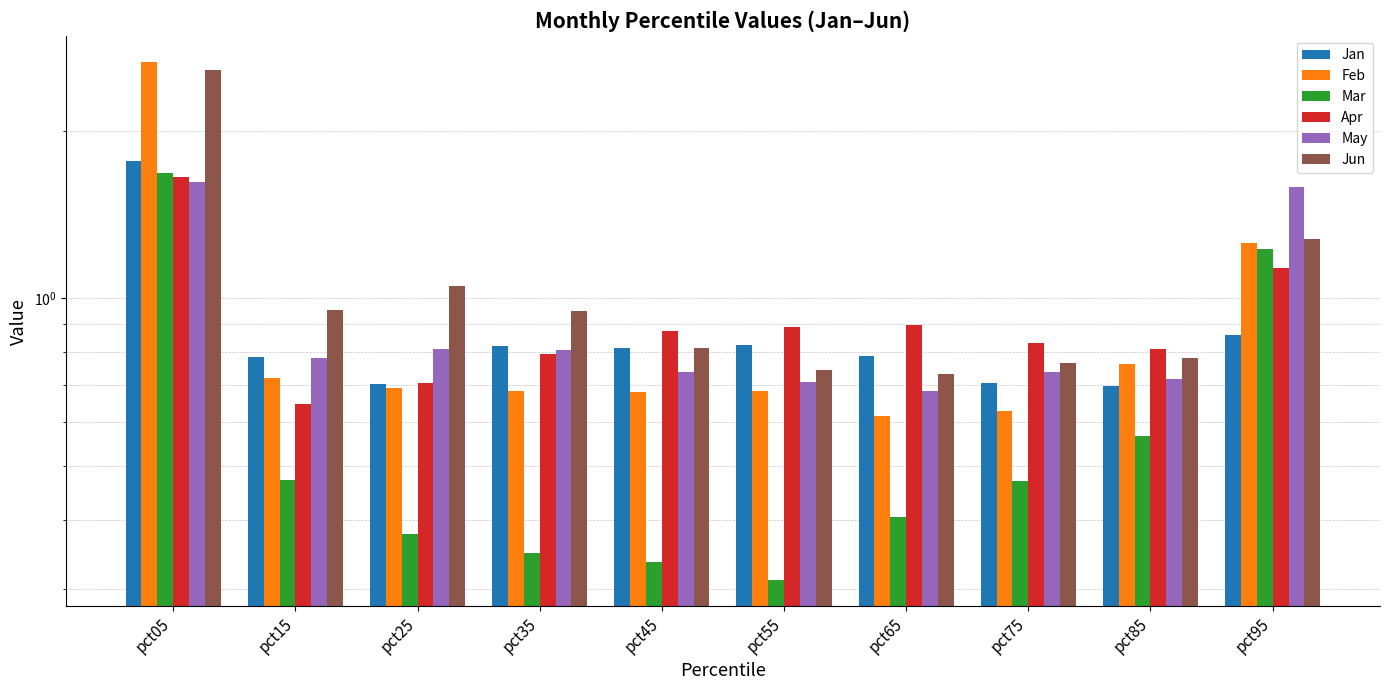

What is the value of the Feb bar at the 5th from the left?

0.7